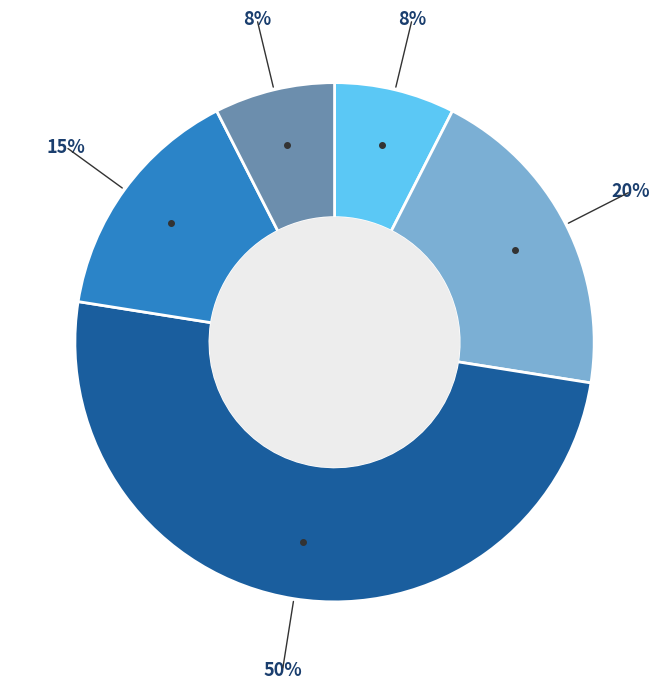

To the nearest percent, what is the difference between the largest and smallest slice percentages?

42%